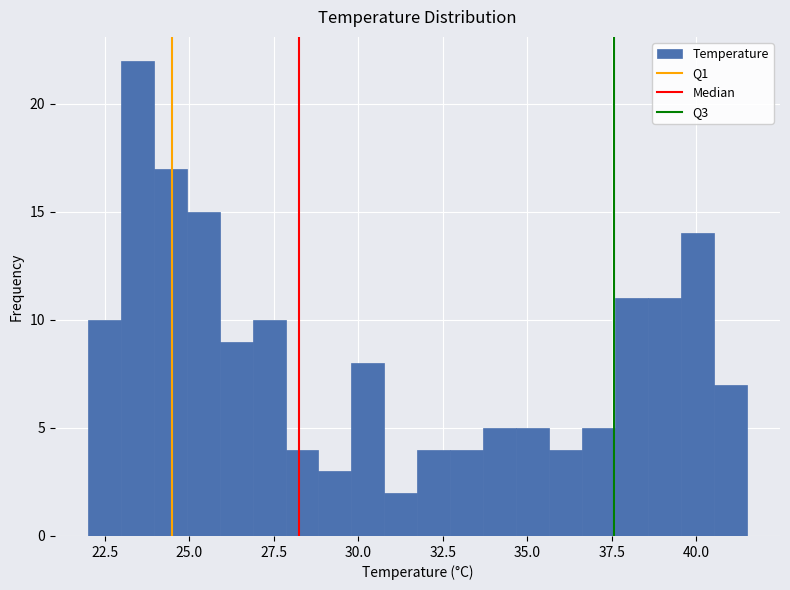

Read against the x-axis, roughly where is the centre of the tallest bar?

23.5